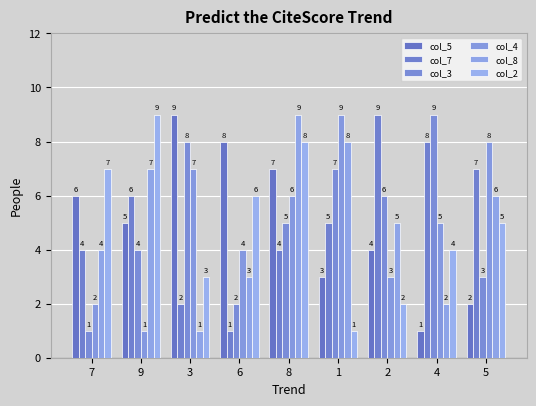

What value does the col_2 series have at 3?

3